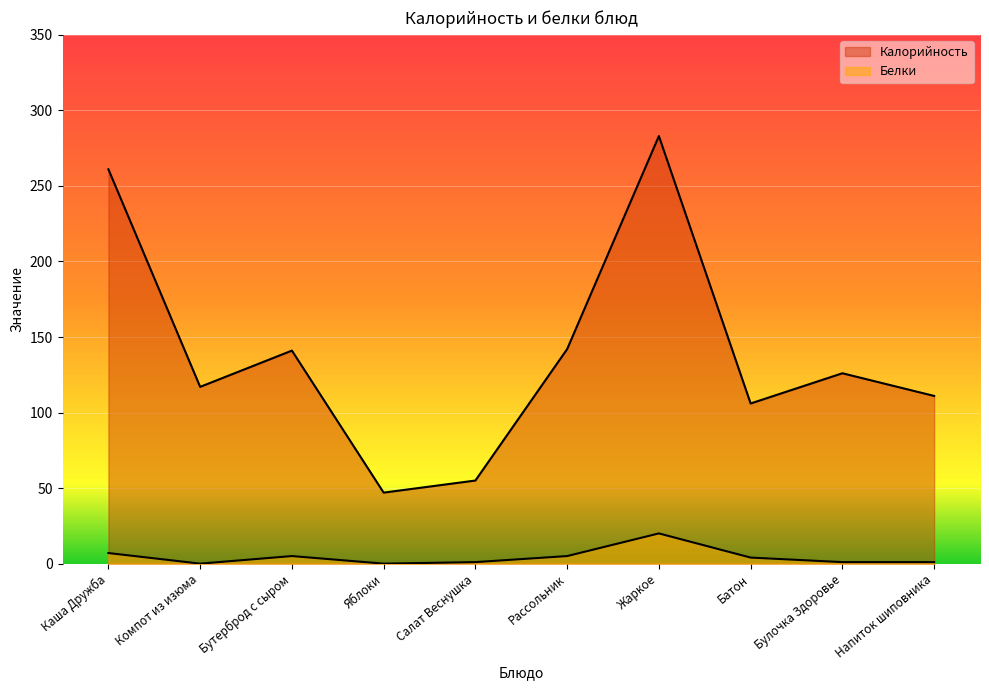

What is the difference between the highest and lowest values at Каша Дружба?

254